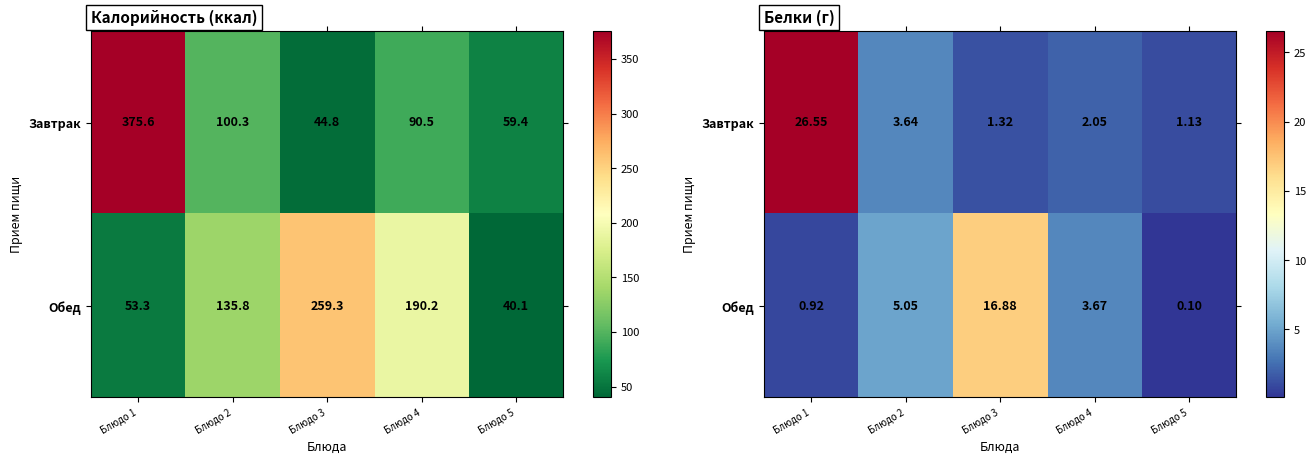

At how many categories does at least one series exceed 2?

4